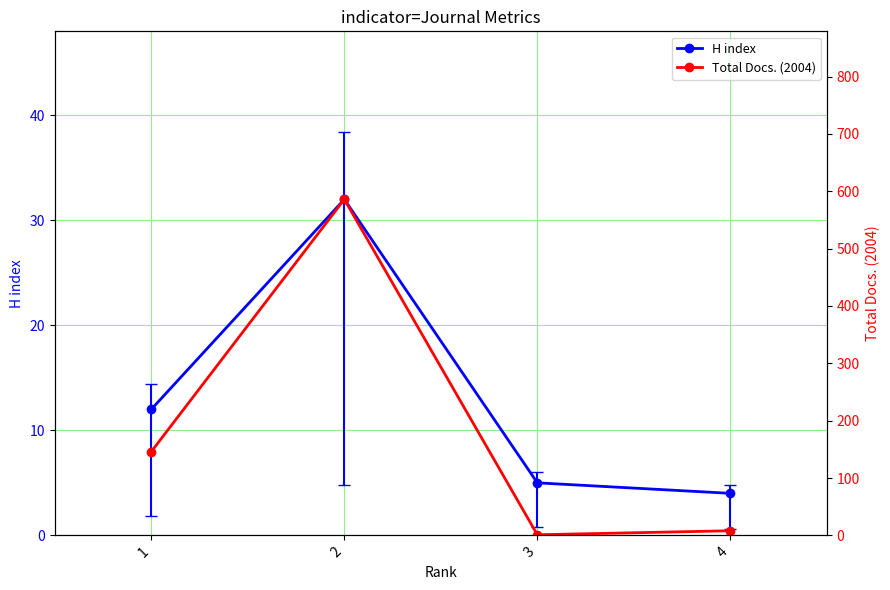

The value of H index at 4 is 4. True or false?

True